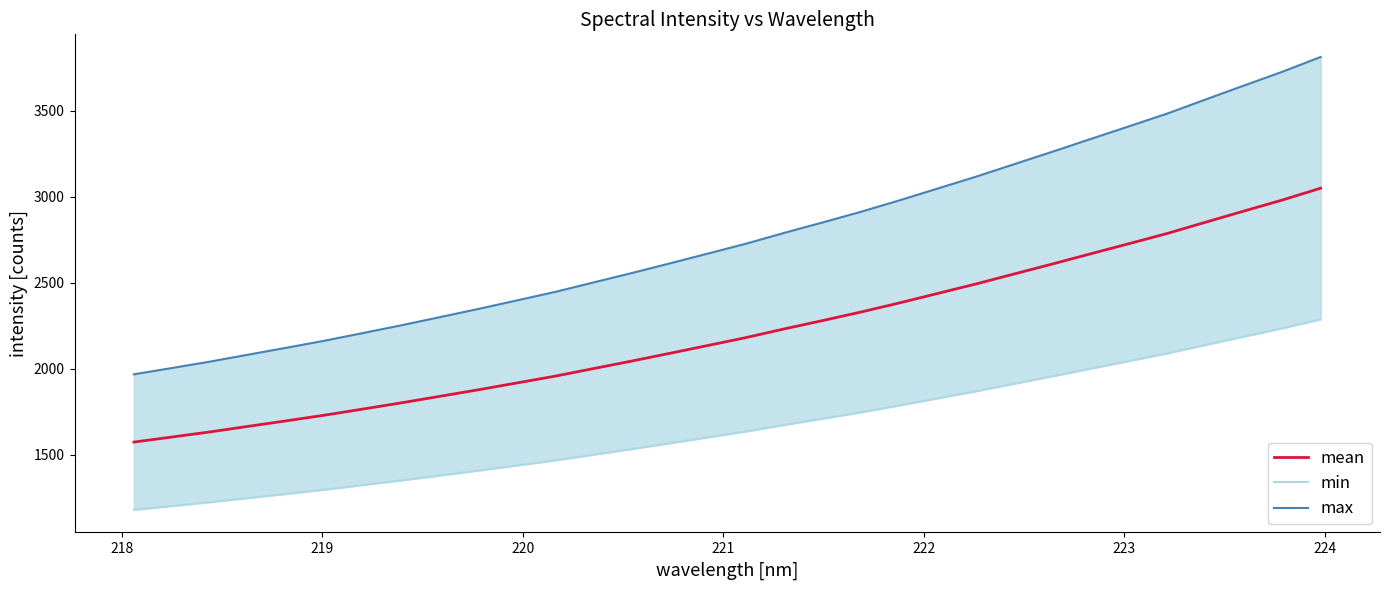

What is the minimum value for mean?

1574.6